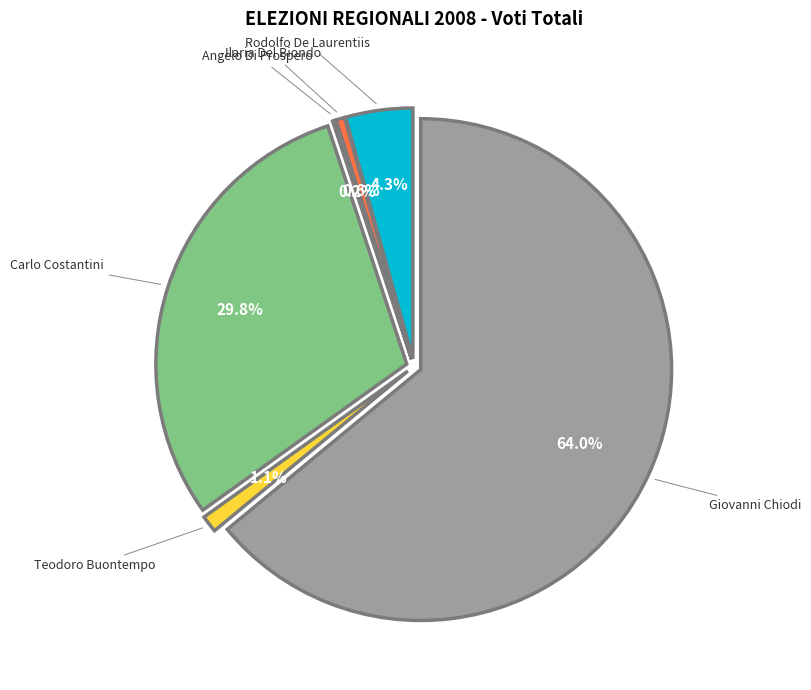

Which category accounts for the majority?

Giovanni Chiodi